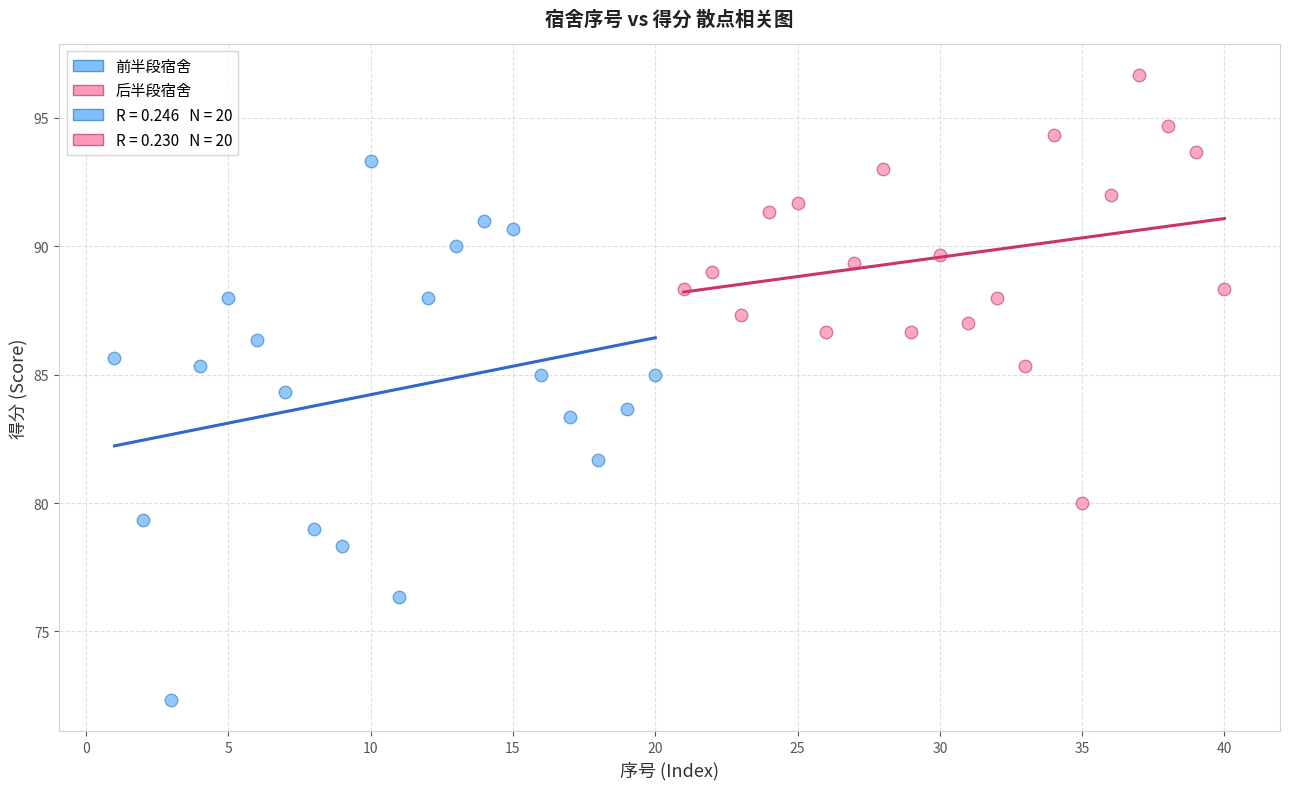

Which series contains the lowest Y value?

前半段宿舍